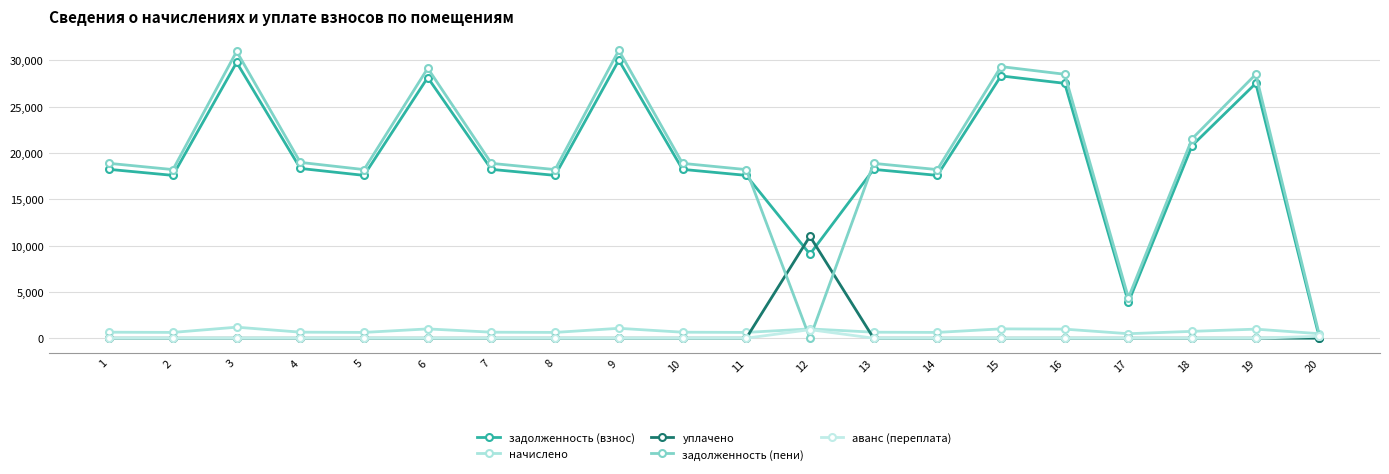

Which label corresponds to the smallest value in the chart?

20